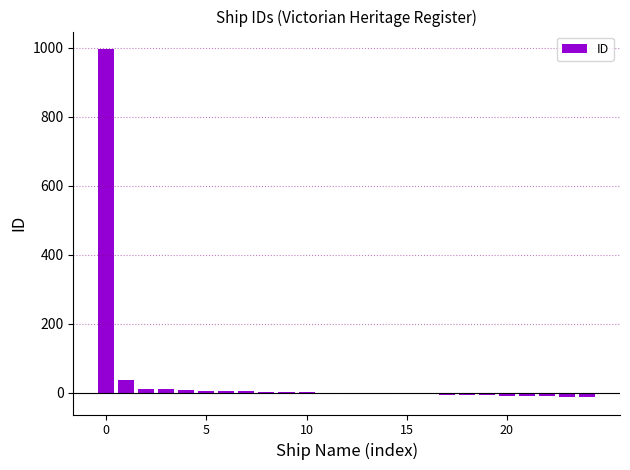

How many data points does each series have?

25